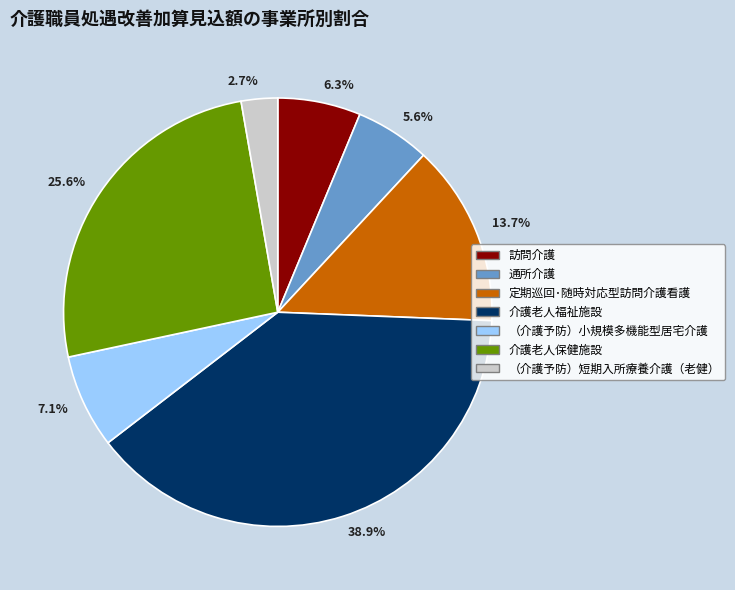

Rank the categories by value from highest to lowest.

38.9%, 25.6%, 13.7%, 7.1%, 6.3%, 5.6%, 2.7%